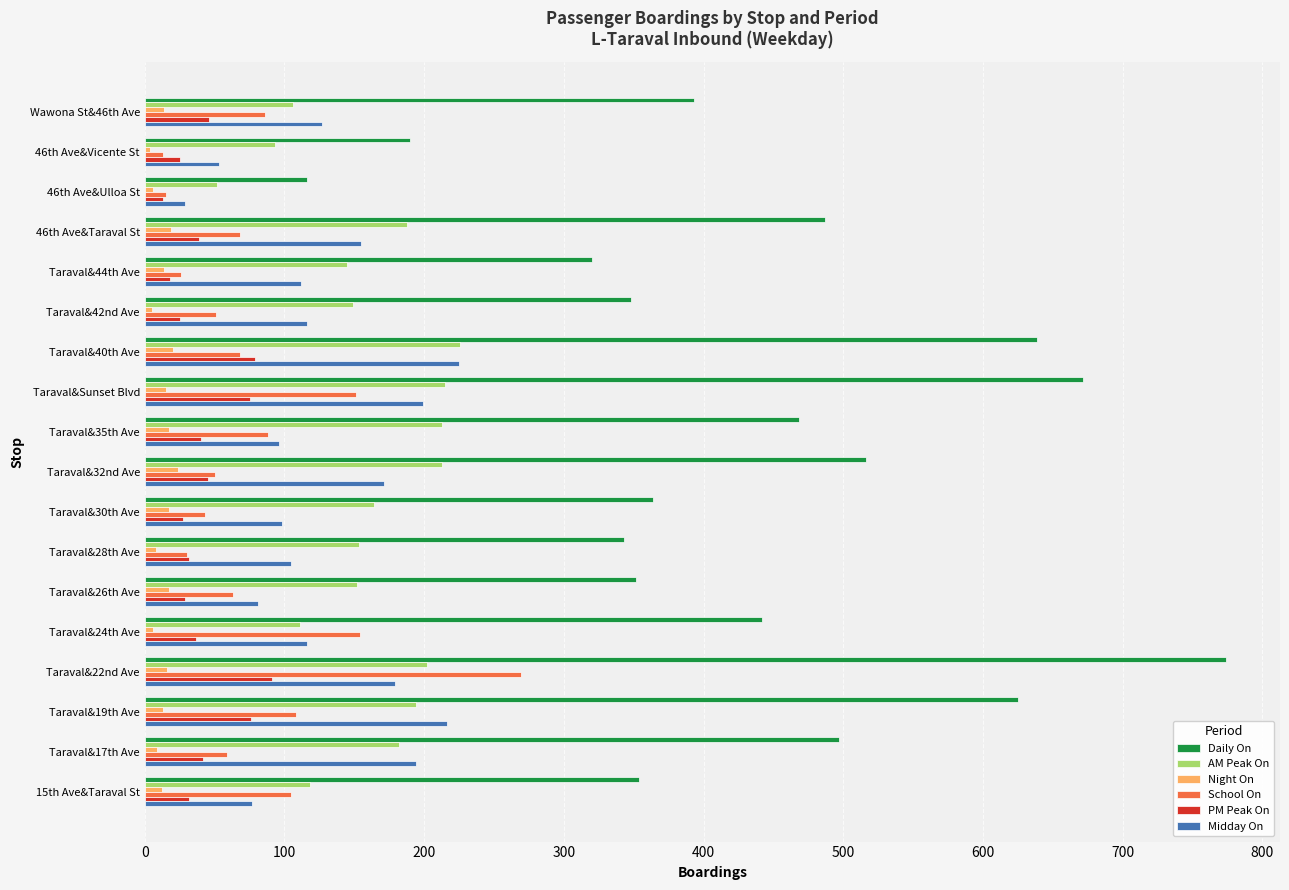

At how many categories does at least one series exceed 541?

4